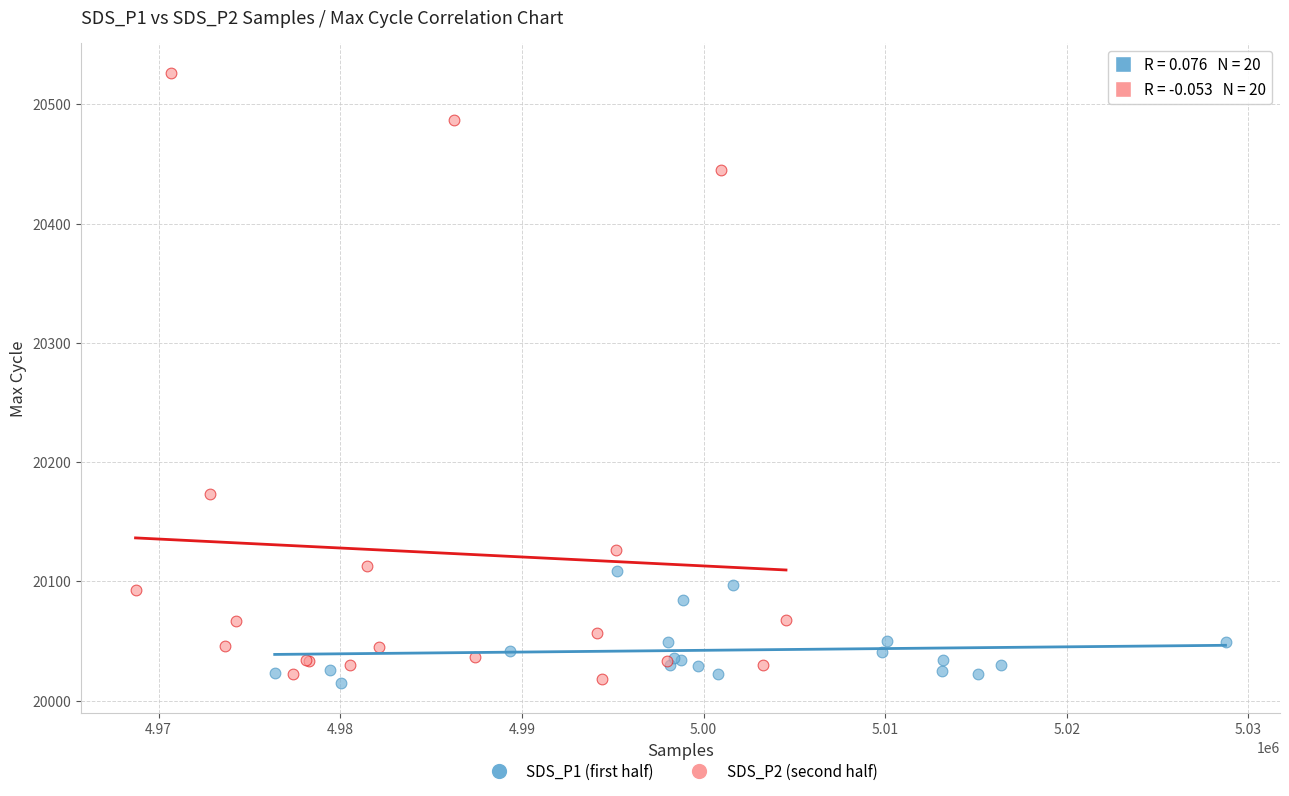

Which series has the largest Y range (max minus min)?

SDS_P2 (second half)